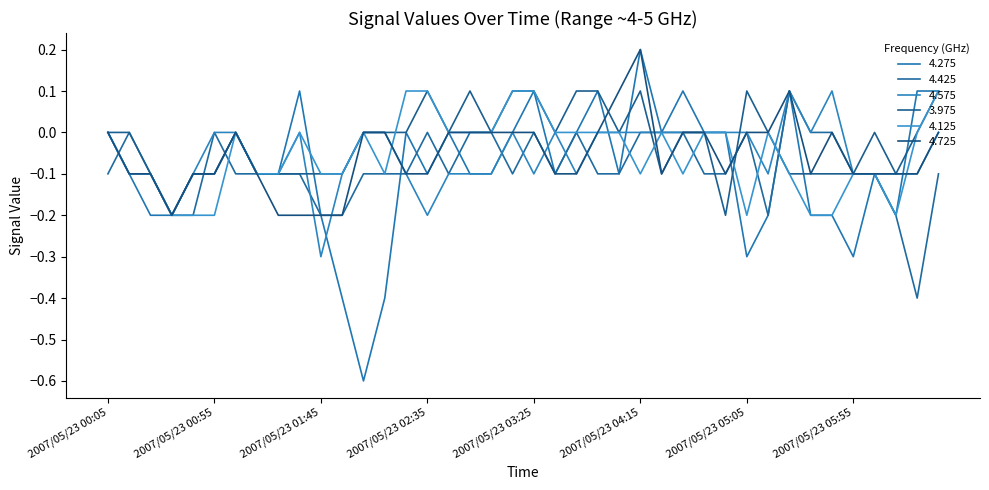

How many lines are shown in the chart?

6